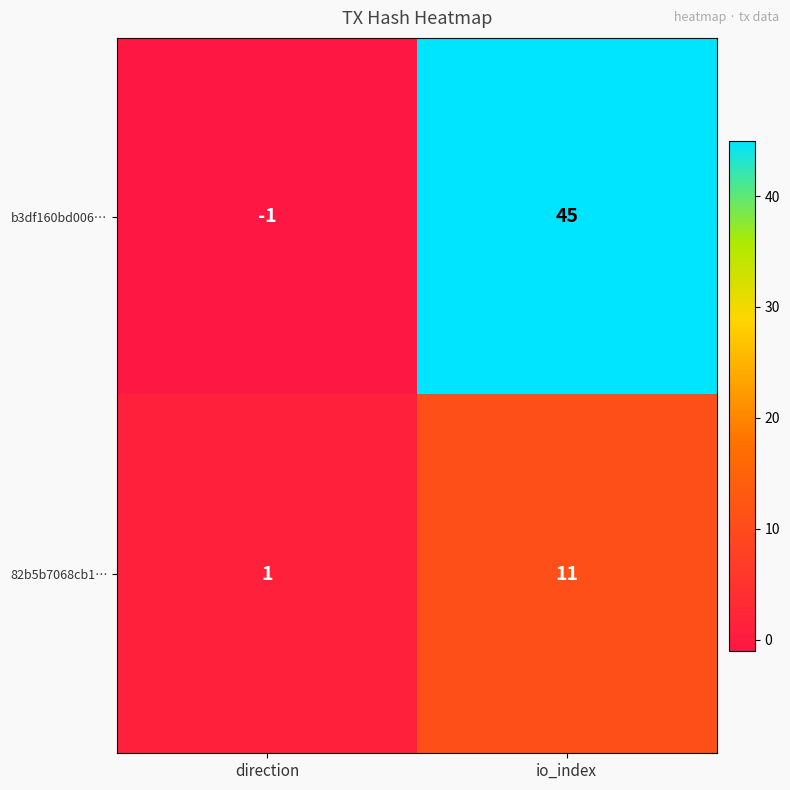

Rank the series by their average value, from lowest to highest.

82b5b7068cb1…, b3df160bd006…